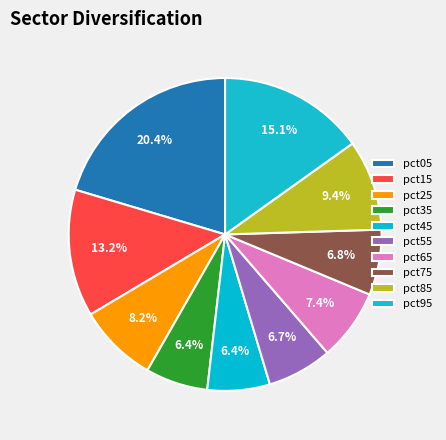

Which has a higher value, pct15 or pct25?

pct15